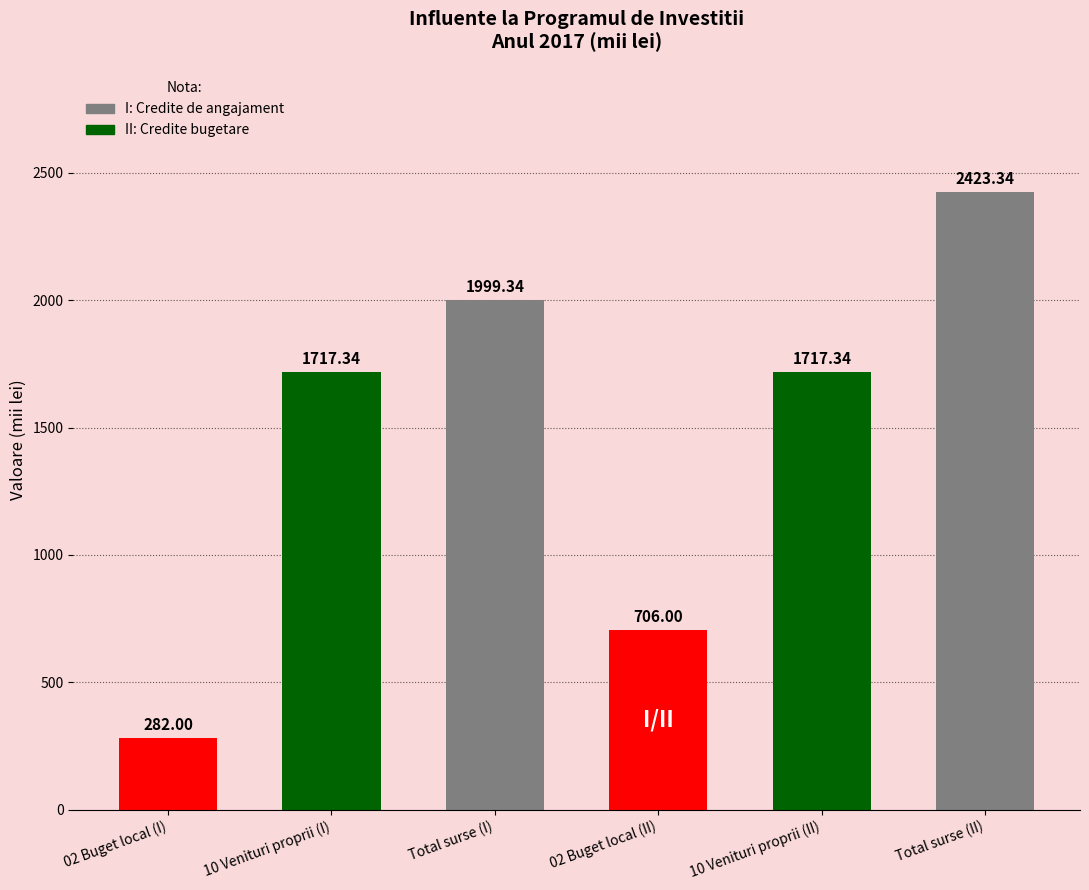

What is the change in value from Total surse (I) to 10 Venituri proprii (II)?

-282.0